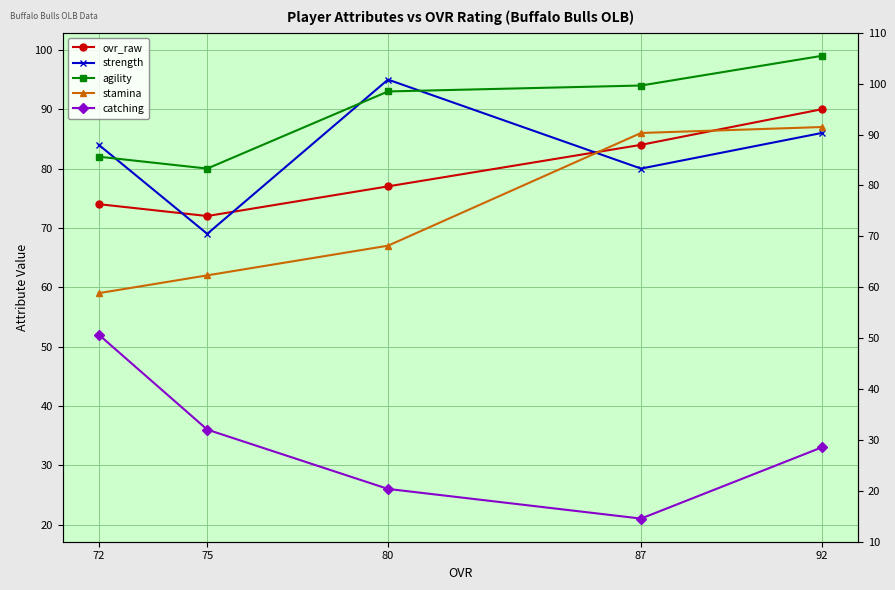

At which category is the sum across all series the highest?

92